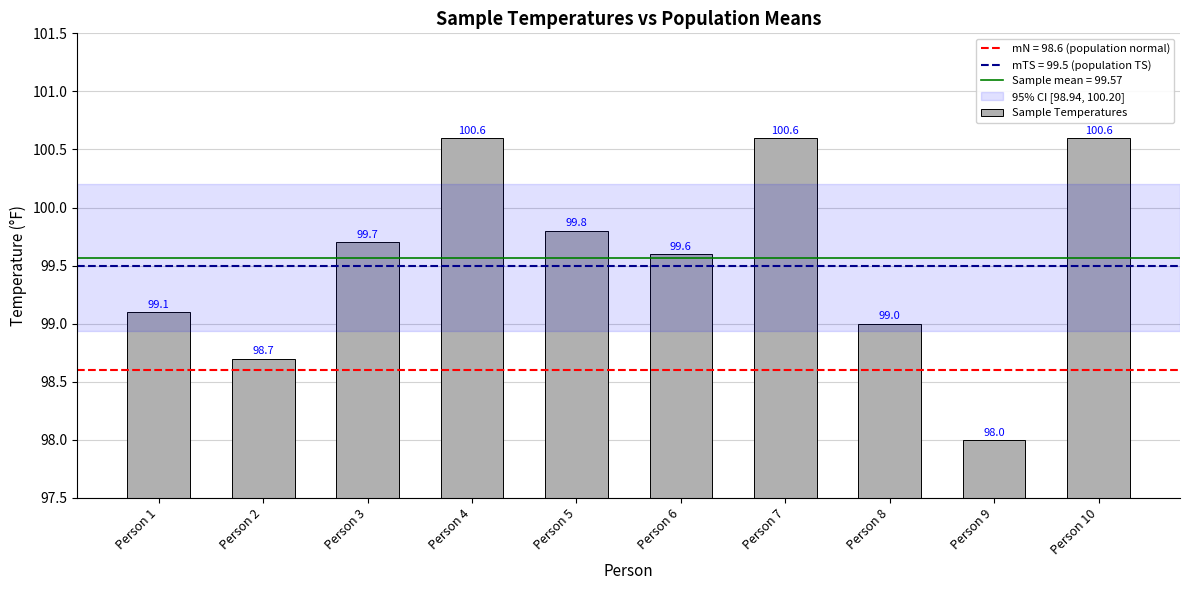

What is the greatest value displayed?

100.6